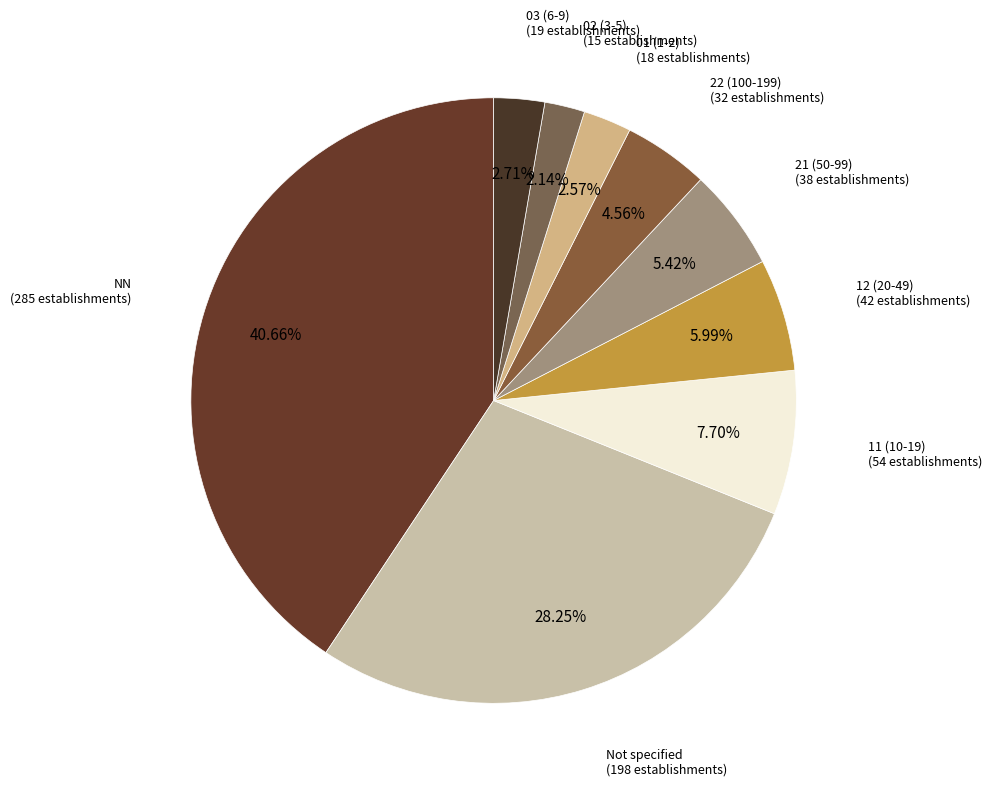

What is the largest slice in the pie chart?

NN